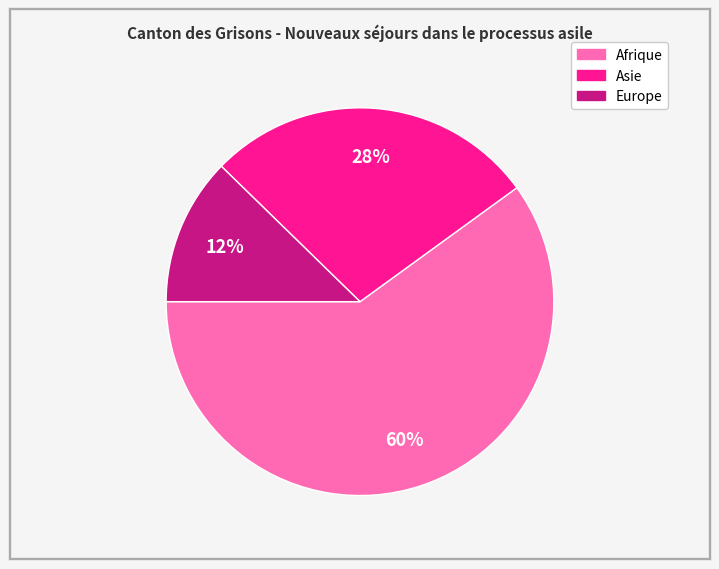

How many segments does this pie chart have?

3